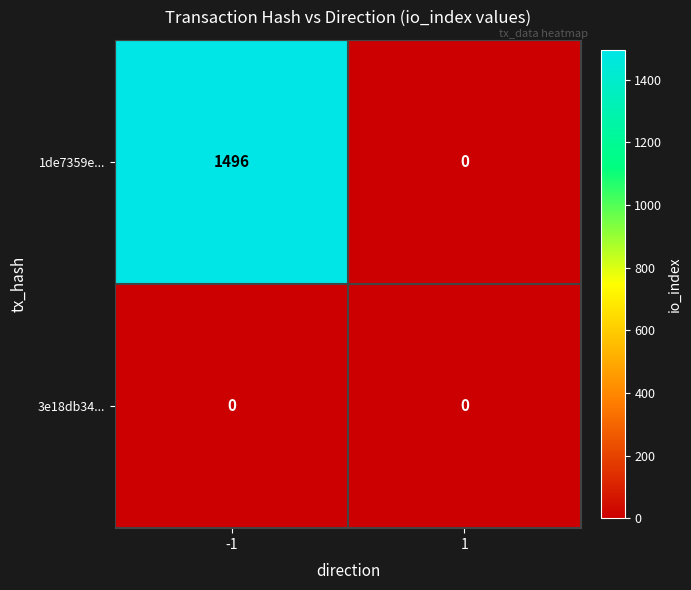

At which category is the sum across all series the highest?

-1